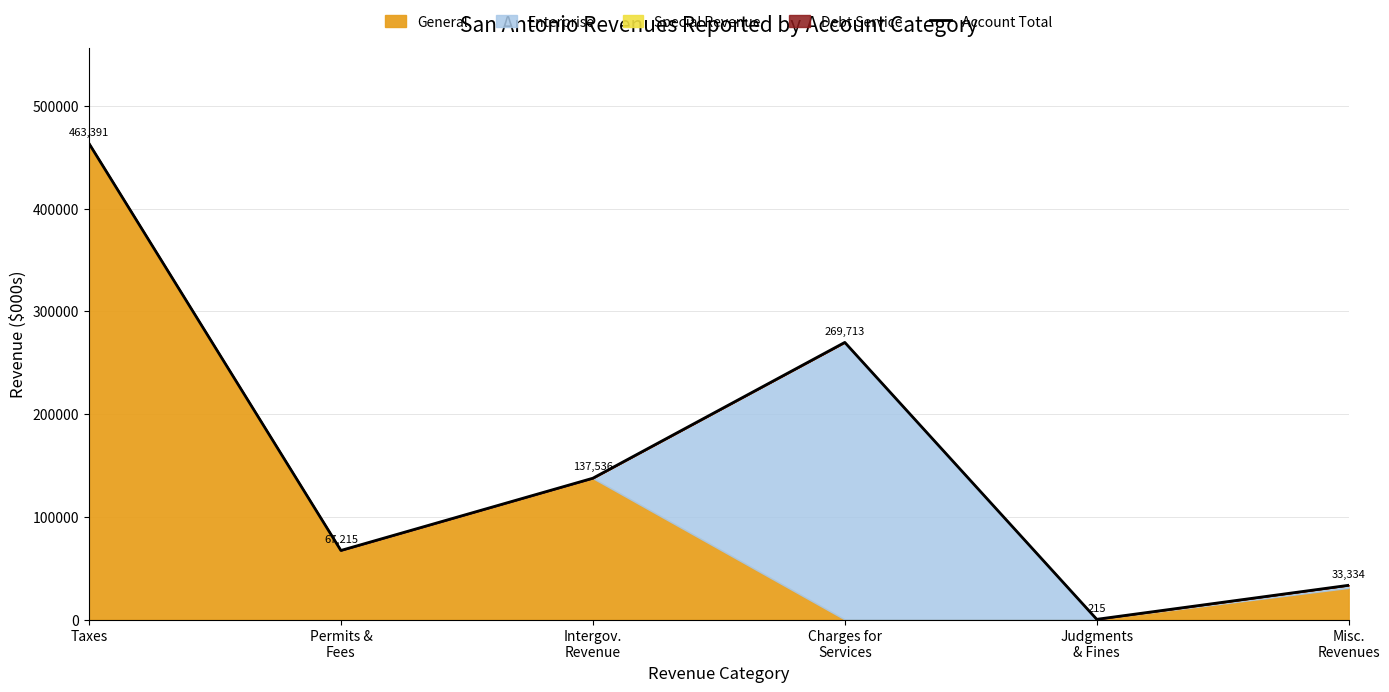

True or false: the data shows 463391 at Taxes.

True